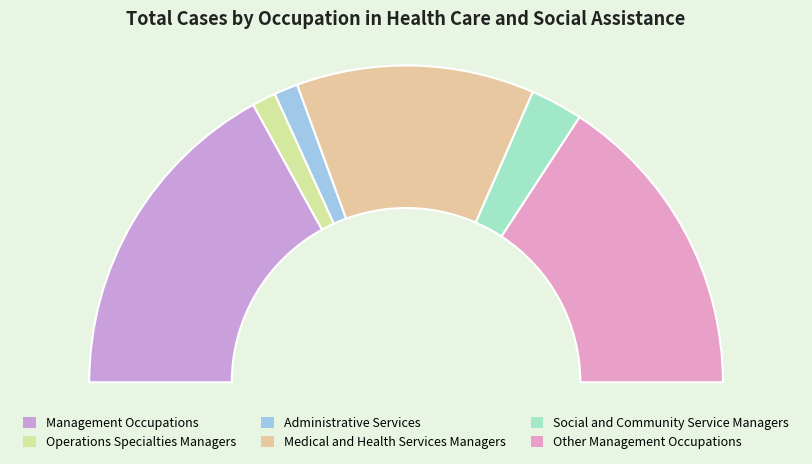

Does Operations Specialties Managers account for over 50% of the chart?

No